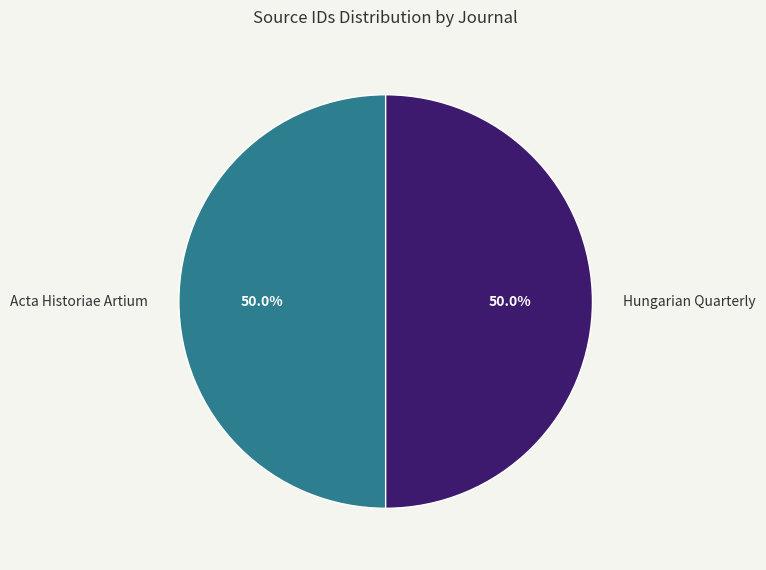

True or false: Hungarian Quarterly accounts for 41% of the total.

False